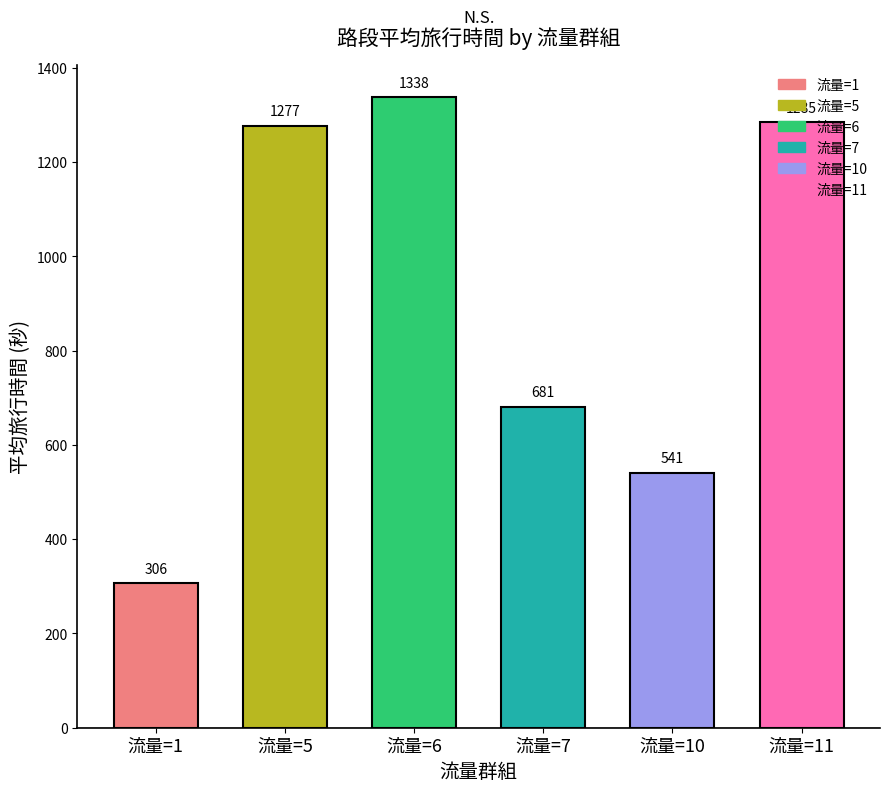

What is the sum of all values?

5428